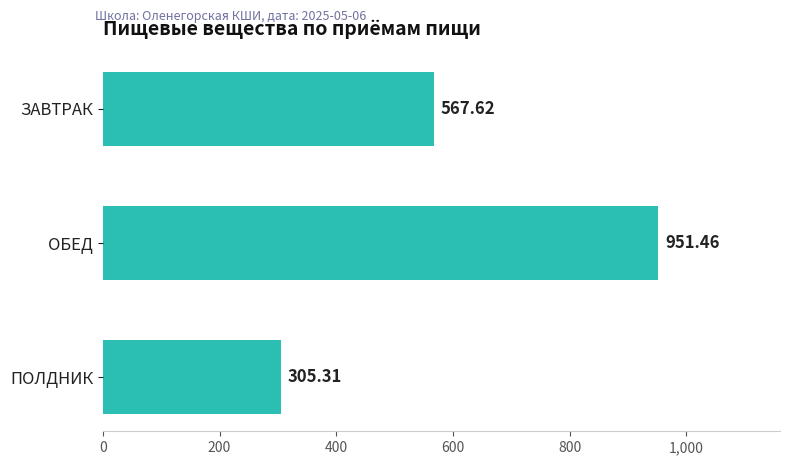

Which category has the highest value across all series?

ОБЕД